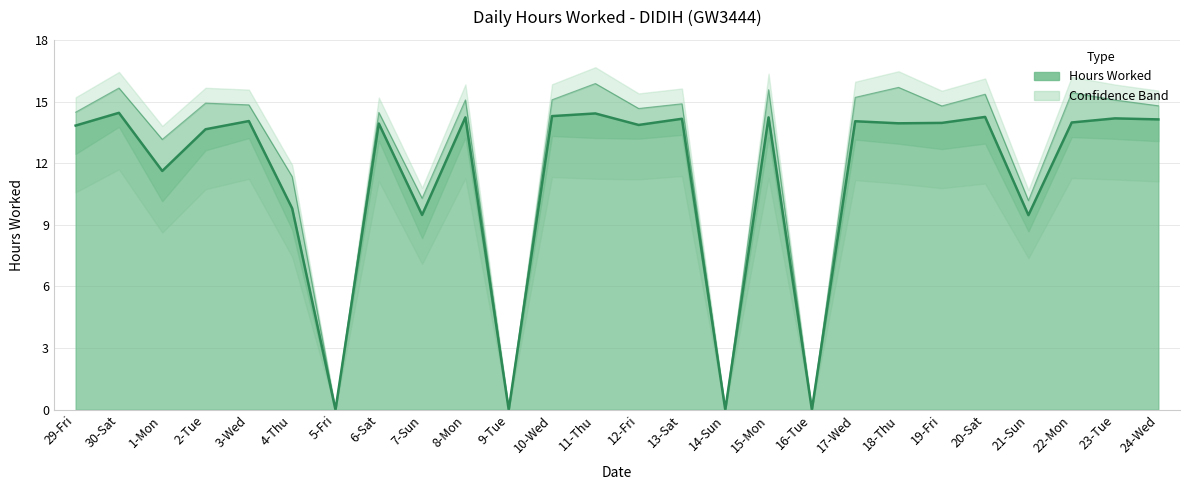

True or false: the data shows 19.7 at 13-Sat.

False